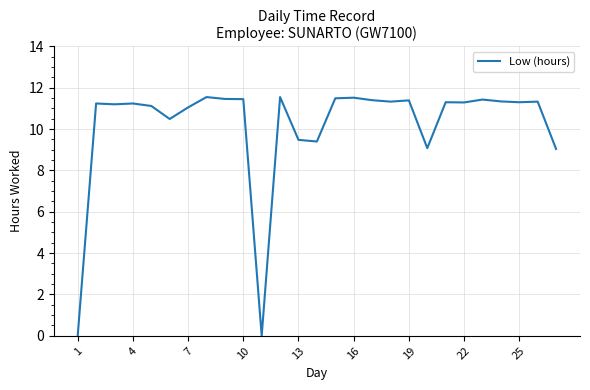

How many lines are shown in the chart?

1